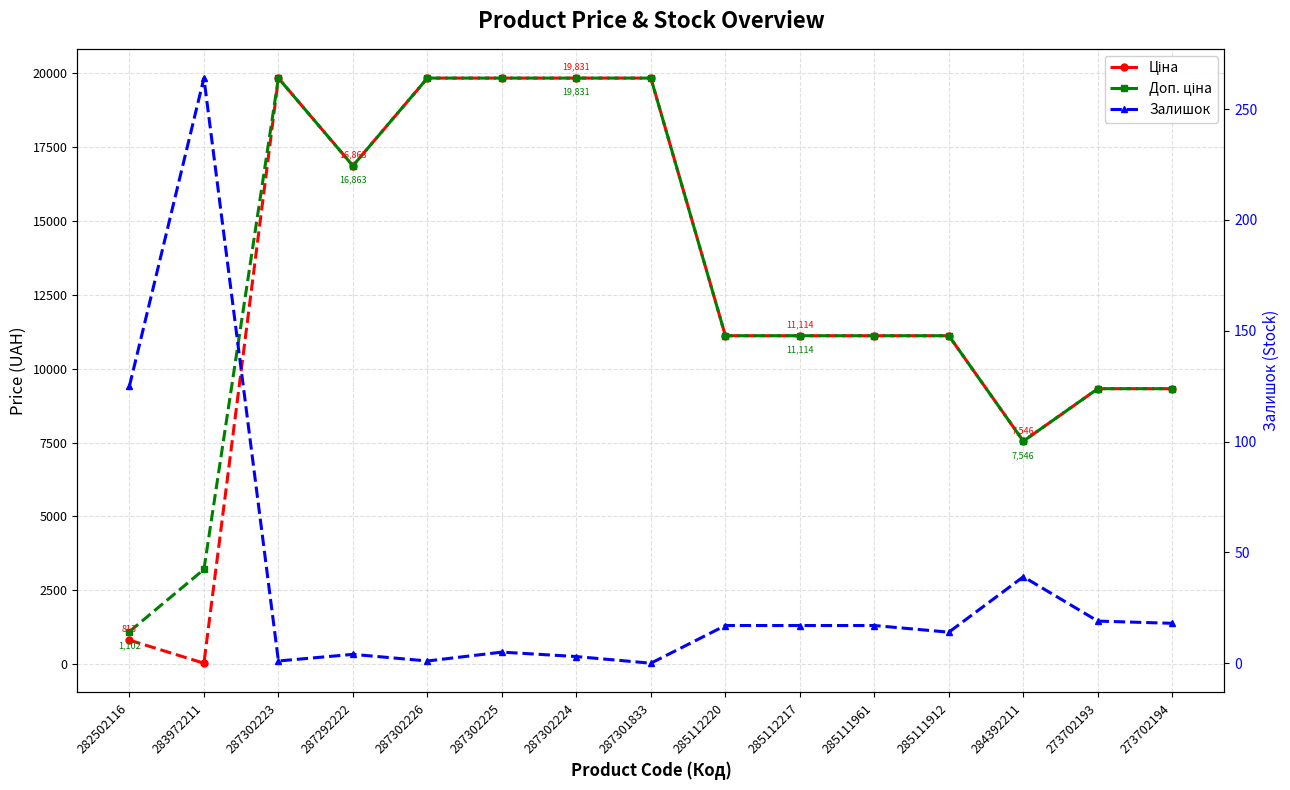

Where is Залишок nearest to the value 132?

282502116